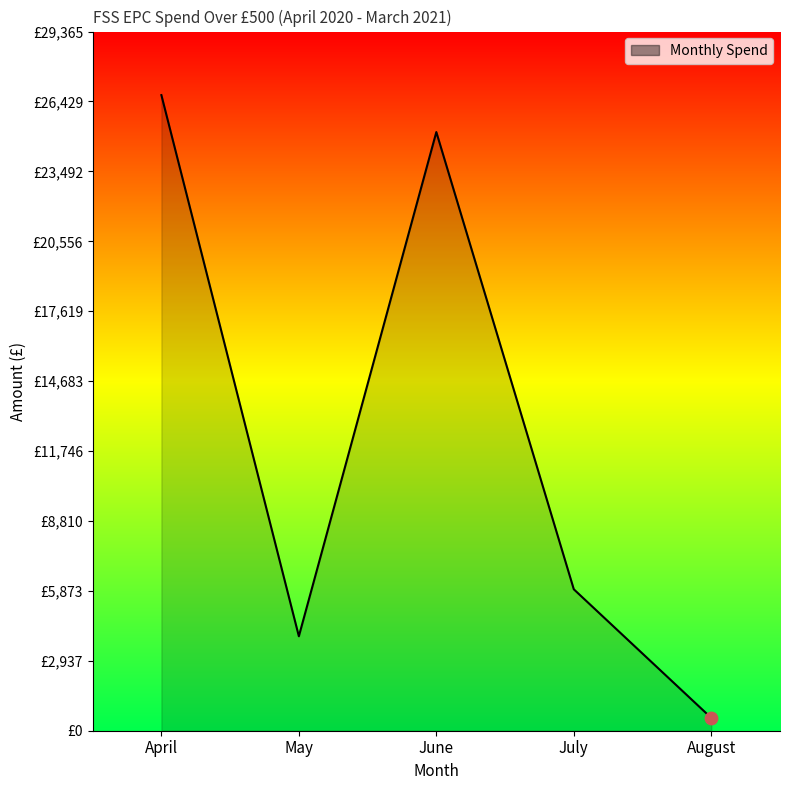

Between April and July, which is larger?

April